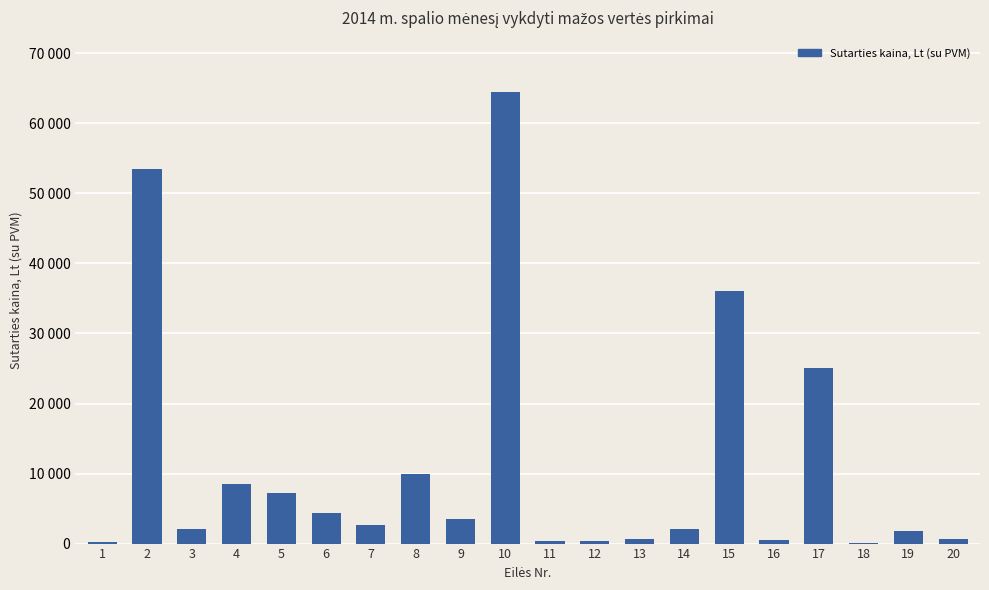

At which label is the value closest to 32280?

15